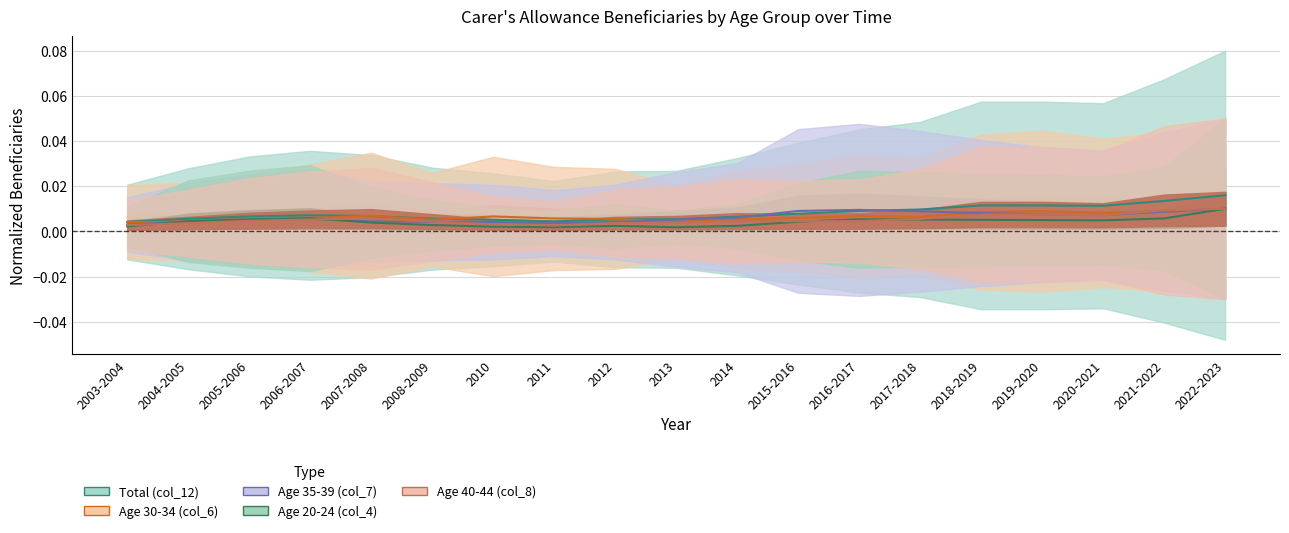

At 2016-2017, list the series in order from largest to smallest.

Age 35-39 (col_7), Total (col_12), Age 30-34 (col_6), Age 20-24 (col_4), Age 40-44 (col_8)